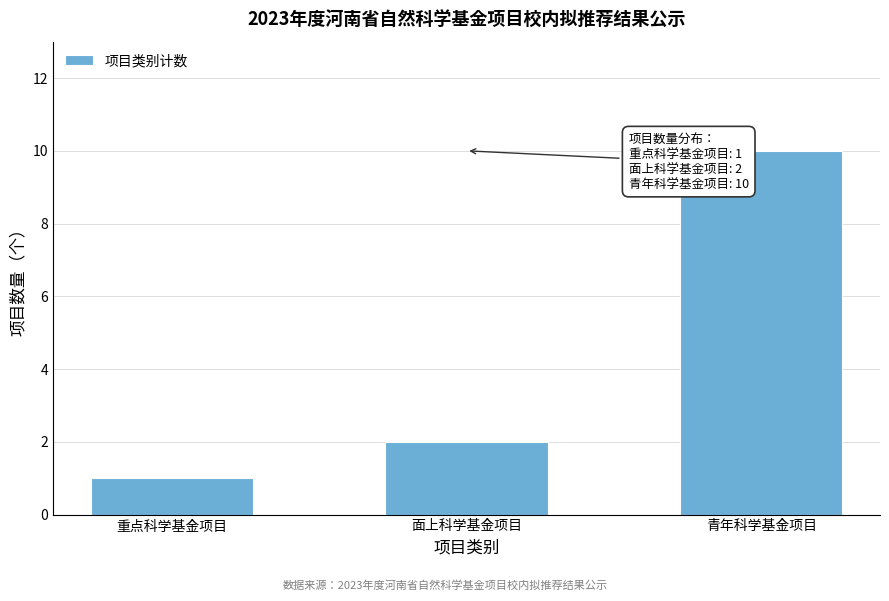

Reading right to left, list all the values displayed in this chart.

青年科学基金项目=10	面上科学基金项目=2	重点科学基金项目=1